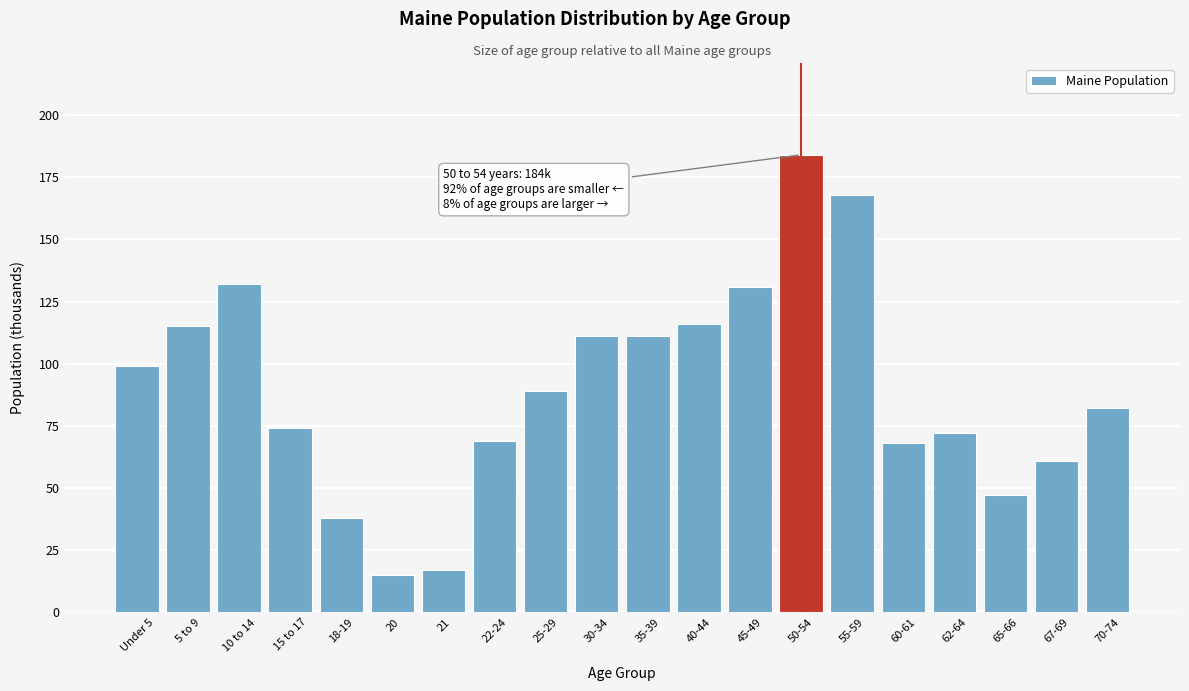

Reading left to right, extract all data points from this chart.

Under 5=99	5 to 9=115	10 to 14=132	15 to 17=74	18-19=38	20=15	21=17	22-24=69	25-29=89	30-34=111	35-39=111	40-44=116	45-49=131	50-54=184	55-59=168	60-61=68	62-64=72	65-66=47	67-69=61	70-74=82